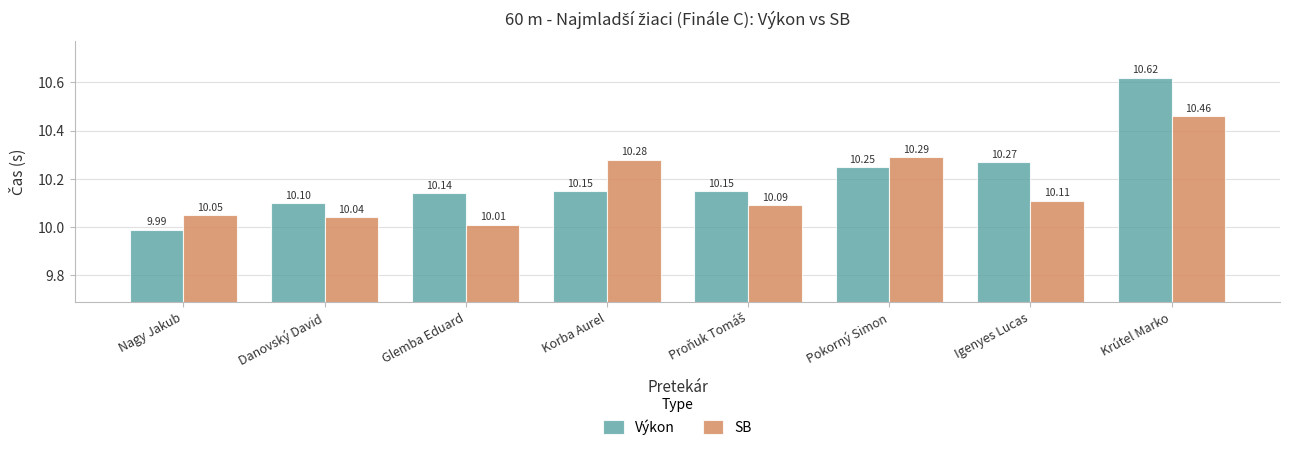

Which category has the lowest value in the Výkon series?

Nagy Jakub